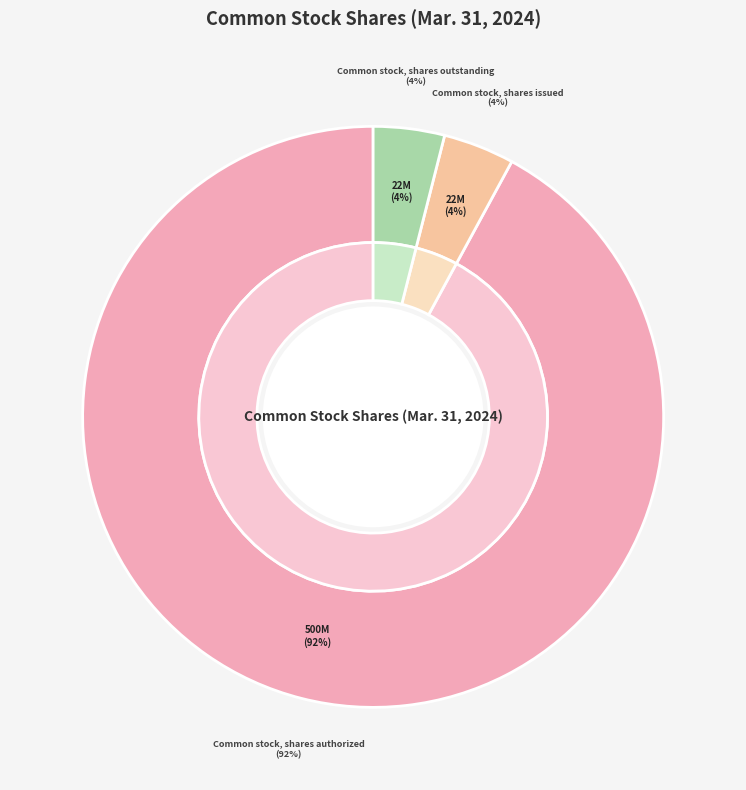

Rank the categories by value from highest to lowest.

Common stock, shares authorized, Common stock, shares issued, Common stock, shares outstanding